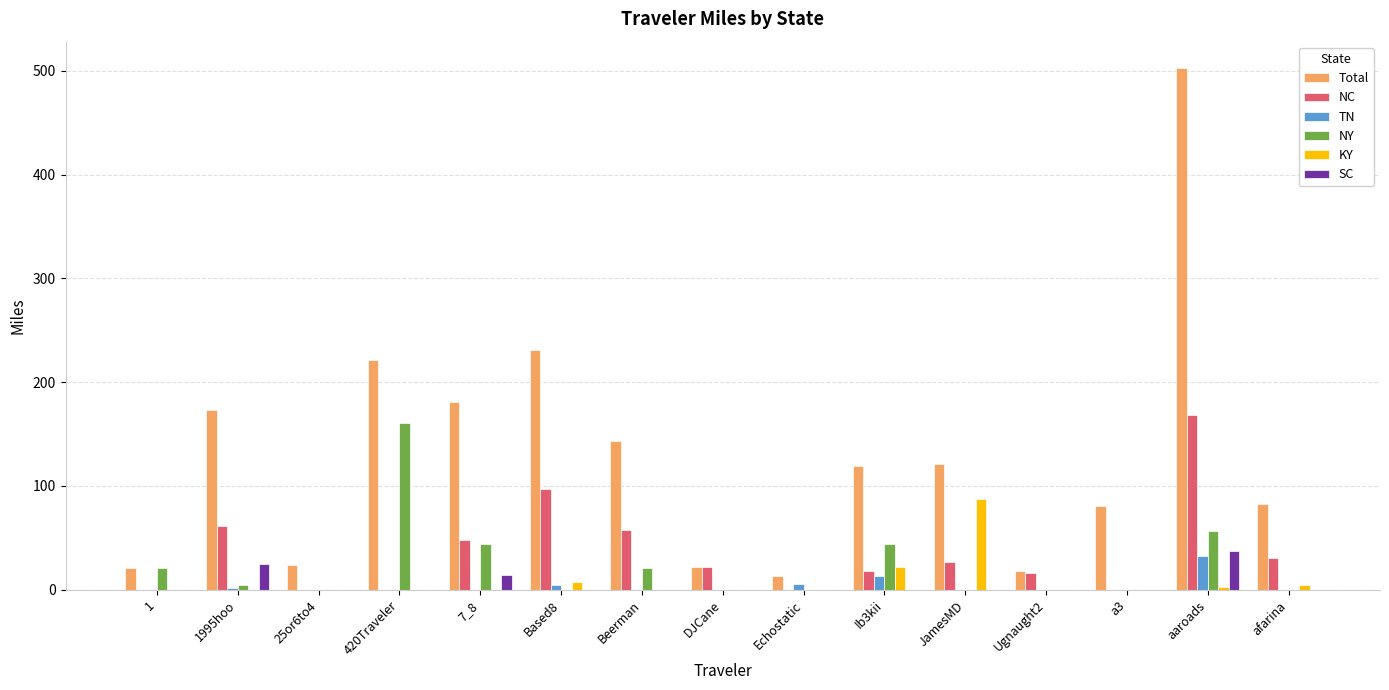

Which series changed the most between 420Traveler and Beerman?

NY